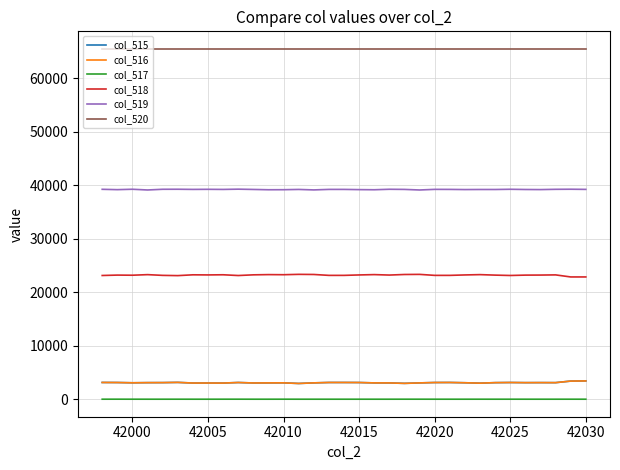

What is the maximum value shown in the chart?

65535